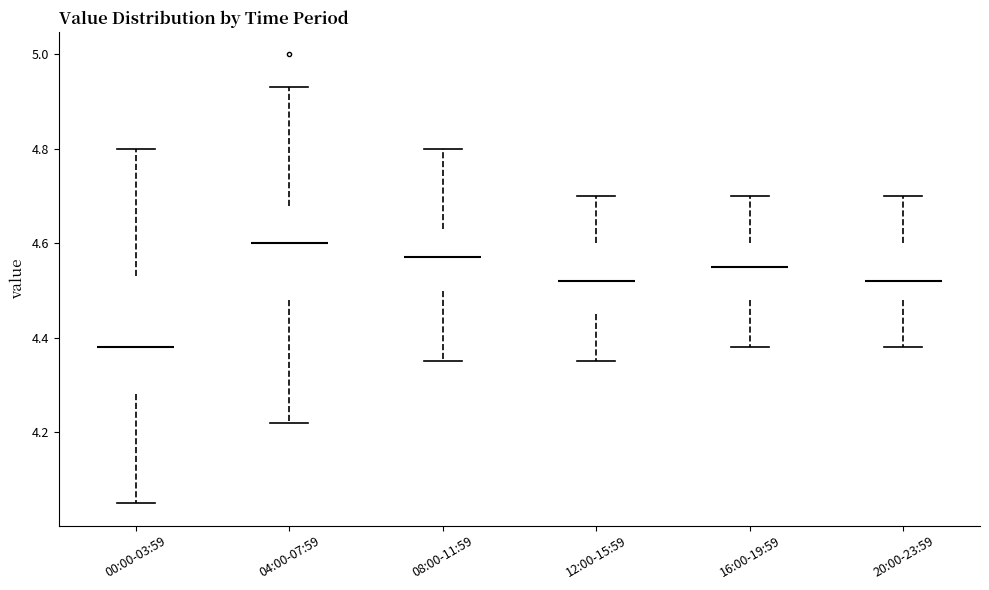

Which box is the tallest, from its lower edge to its upper edge?

00:00-03:59